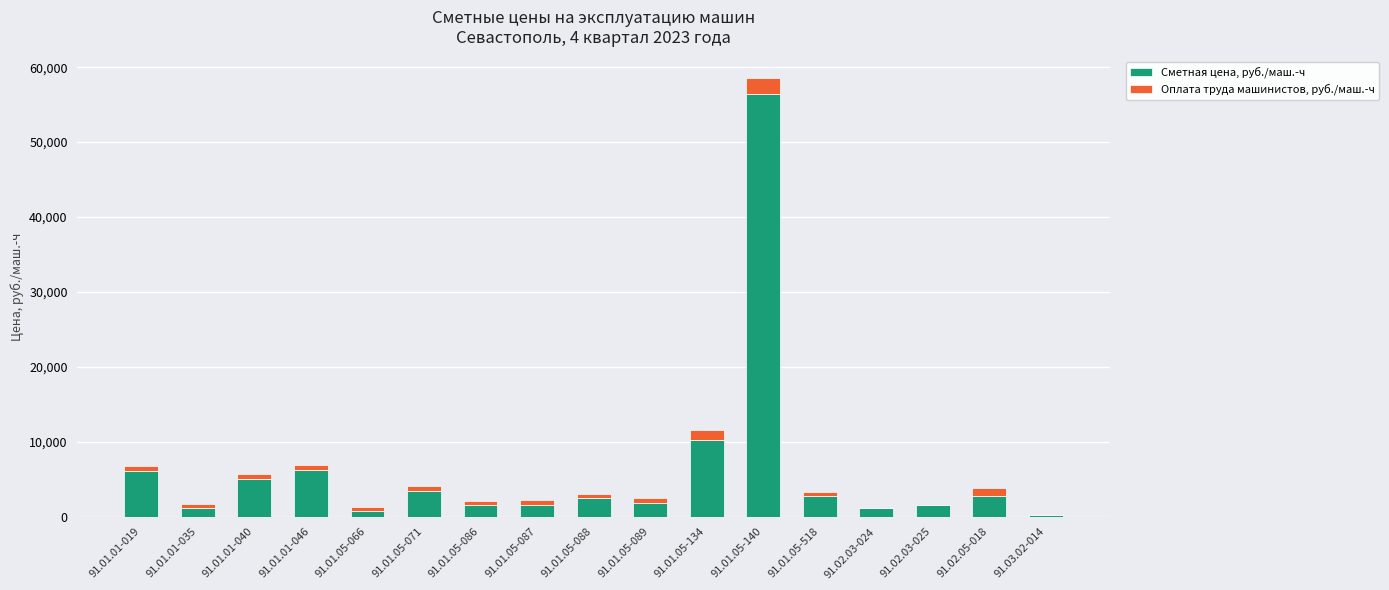

What is the sum of all Сметная цена, руб./маш.-ч values?

105509.3